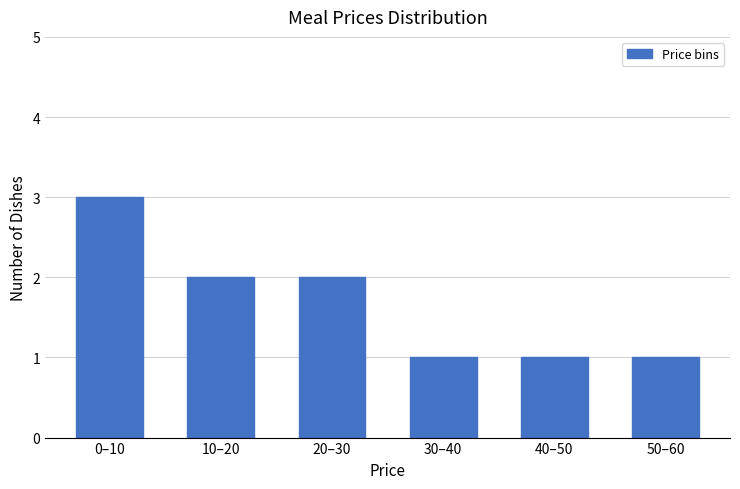

Reading left to right, list all the values displayed in this chart.

0–10=3	10–20=2	20–30=2	30–40=1	40–50=1	50–60=1